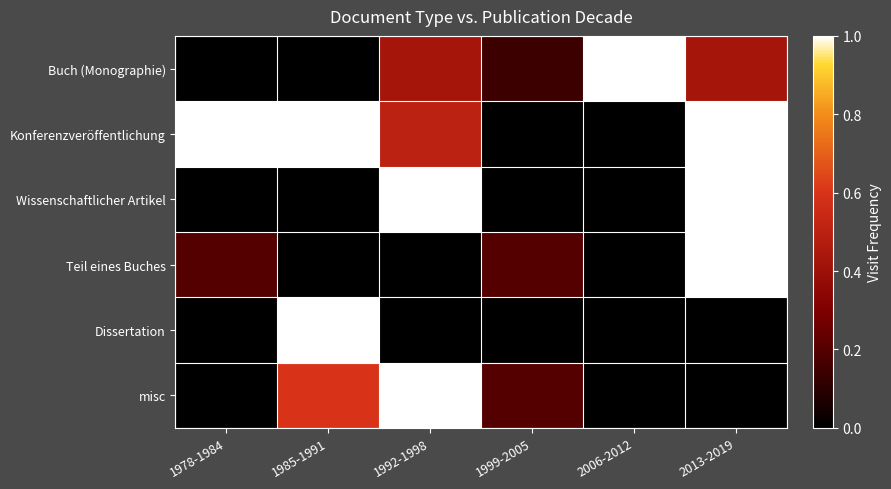

Reading left to right, extract all data points from this chart.

Buch (Monographie): 1978-1984=0.0	1985-1991=0.0	1992-1998=0.4	1999-2005=0.1	2006-2012=1.0	2013-2019=0.4
Konferenzveröffentlichung: 1978-1984=1.0	1985-1991=1.0	1992-1998=0.5	1999-2005=0.0	2006-2012=0.0	2013-2019=1.0
Wissenschaftlicher Artikel: 1978-1984=0.0	1985-1991=0.0	1992-1998=1.0	1999-2005=0.0	2006-2012=0.0	2013-2019=1.0
Teil eines Buches: 1978-1984=0.2	1985-1991=0.0	1992-1998=0.0	1999-2005=0.2	2006-2012=0.0	2013-2019=1.0
Dissertation: 1978-1984=0.0	1985-1991=1.0	1992-1998=0.0	1999-2005=0.0	2006-2012=0.0	2013-2019=0.0
misc: 1978-1984=0.0	1985-1991=0.6	1992-1998=1.0	1999-2005=0.2	2006-2012=0.0	2013-2019=0.0